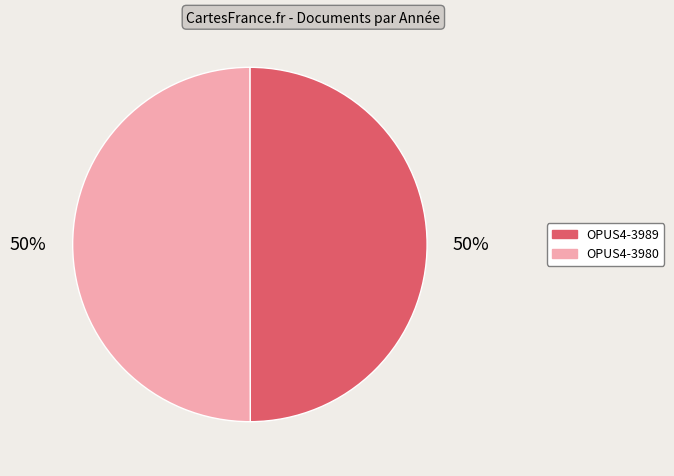

Combined, do OPUS4-3980 and OPUS4-3989 account for over 50%?

Yes